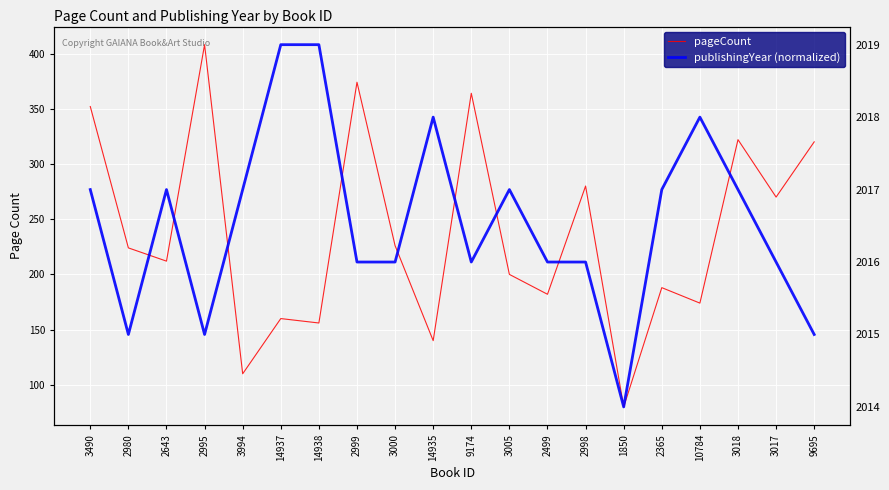

Reading right to left, extract all data points from this chart.

pageCount: 320.0	270.0	322.0	174.0	188.0	80.0	280.0	182.0	200.0	364.0	140.0	226.0	374.0	156.0	160.0	110.0	408.0	212.0	224.0	352.0
publishingYear (normalized): 145.6	211.2	276.8	342.4	276.8	80.0	211.2	211.2	276.8	211.2	342.4	211.2	211.2	408.0	408.0	276.8	145.6	276.8	145.6	276.8